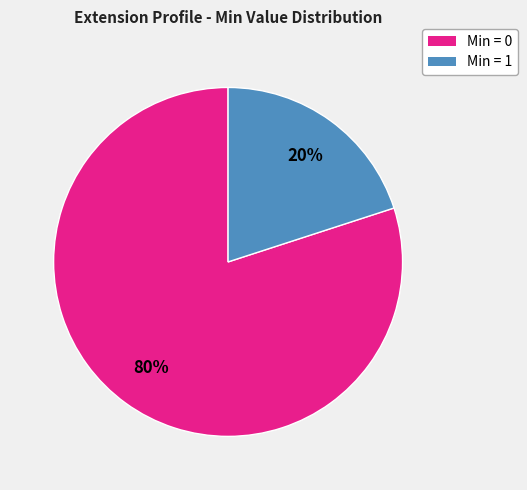

To the nearest percent, what is the average slice percentage?

50%